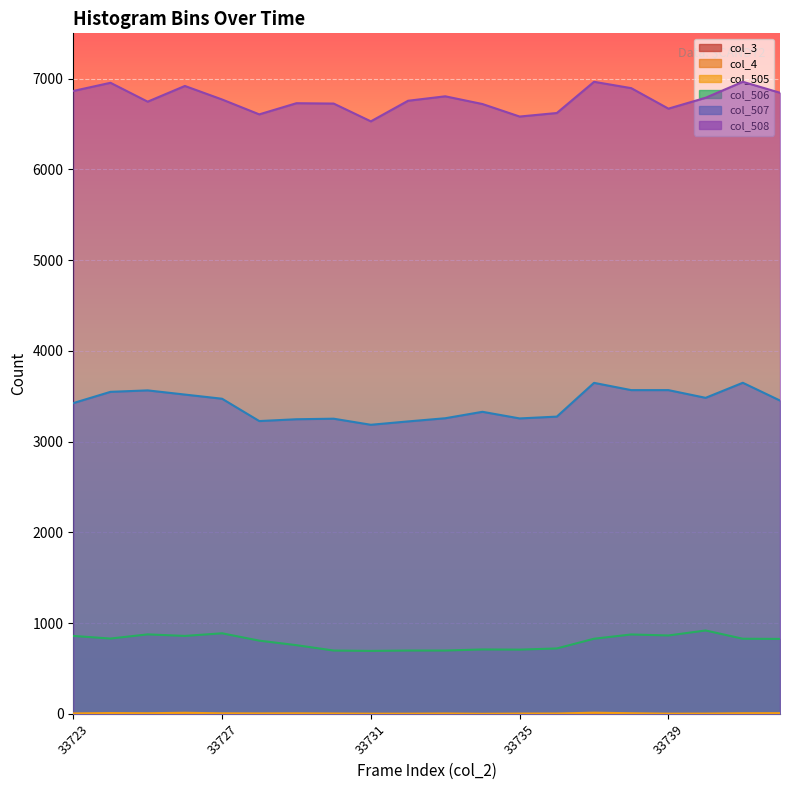

At which category does the chart reach its minimum across all series?

33734